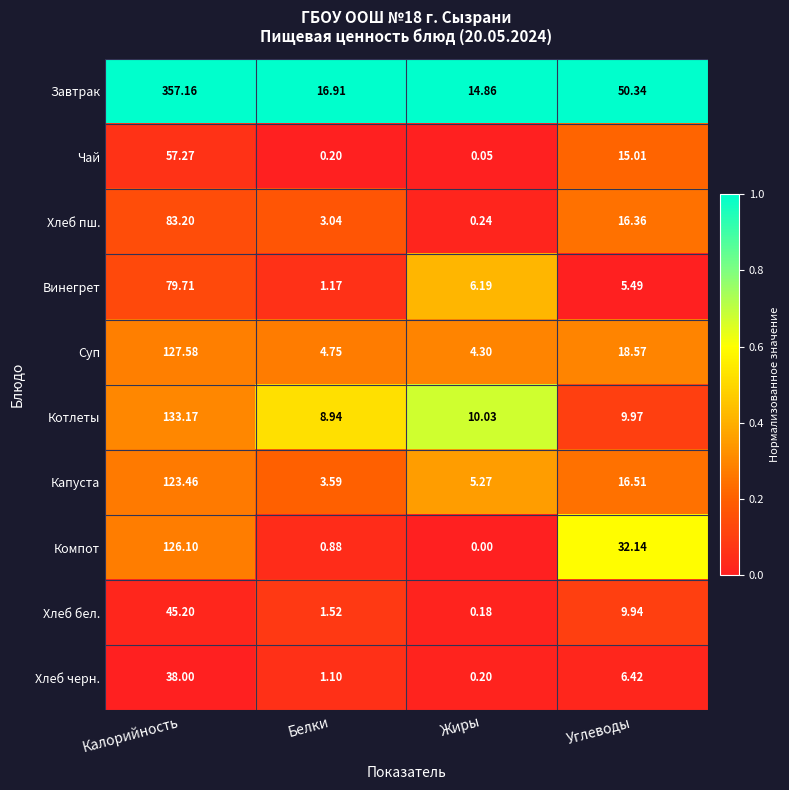

At which category does the chart reach its minimum across all series?

Жиры